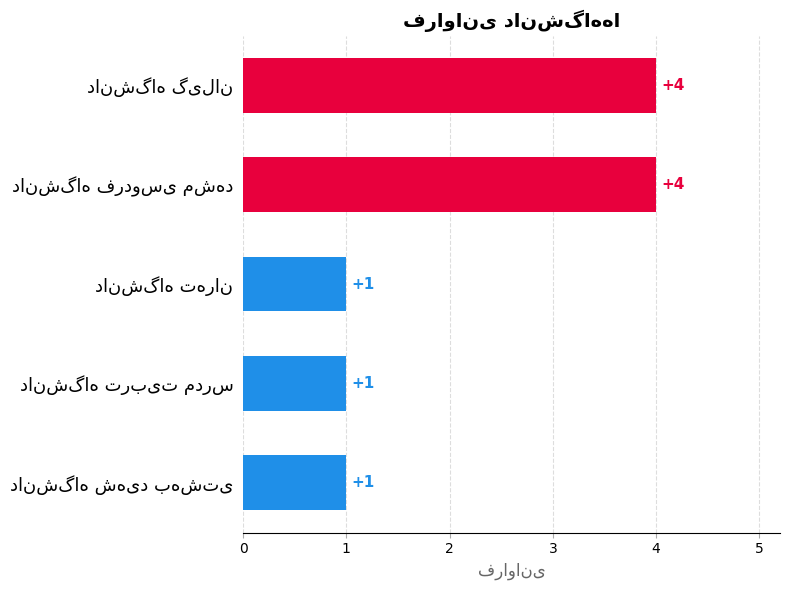

What is the value of the 3rd bar from the top?

1